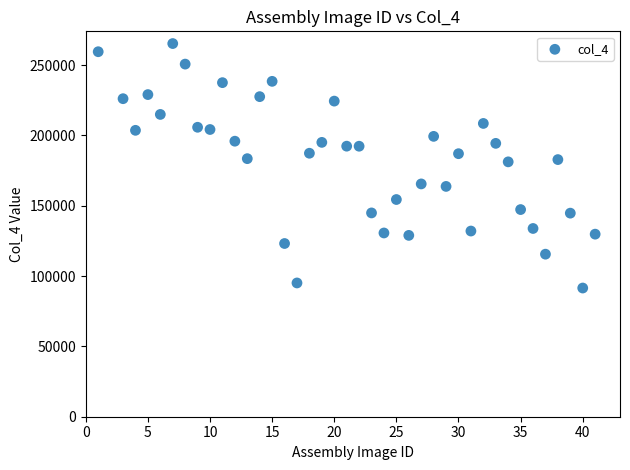

What is the range of X values (max minus min)?

40